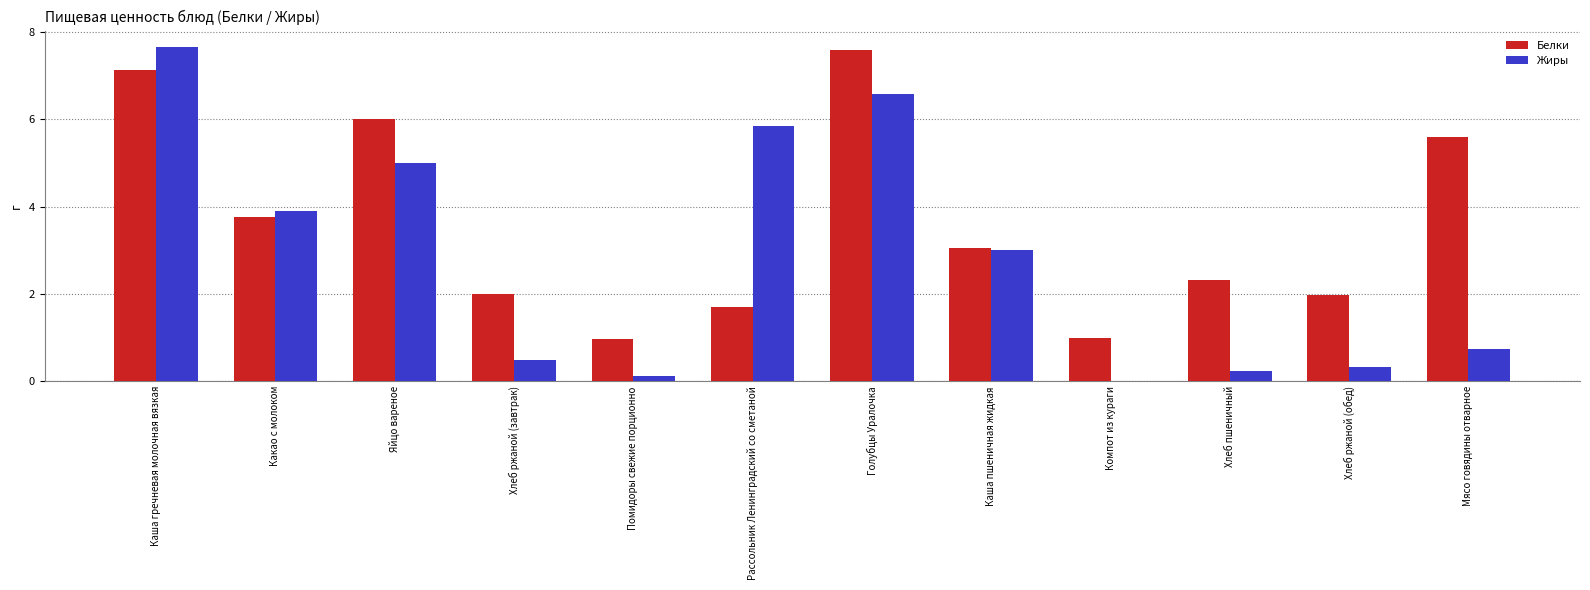

Are the bars grouped side by side (vs. stacked)?

Yes